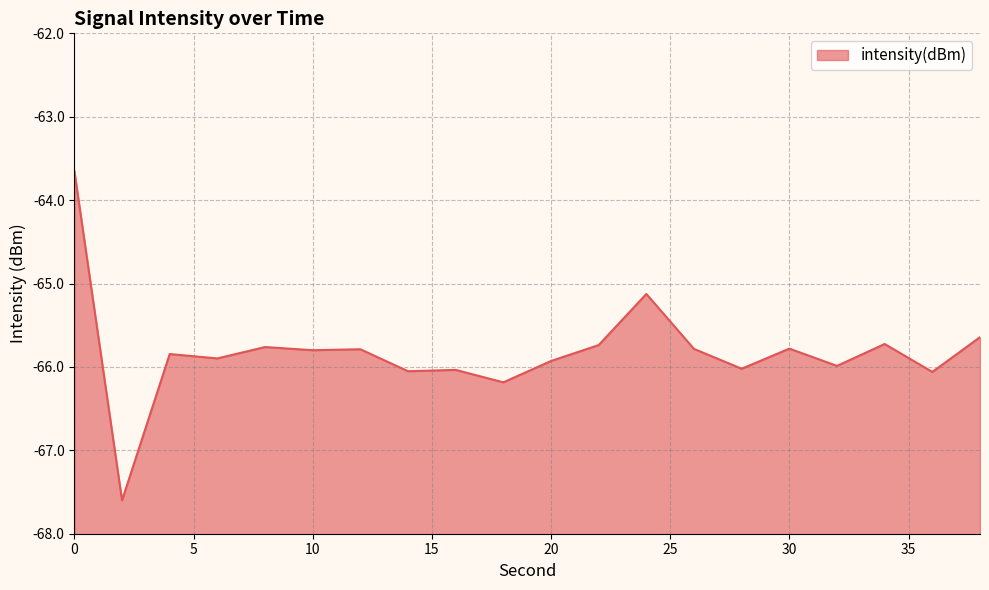

Is it true that the value at 28 is -66.0?

True